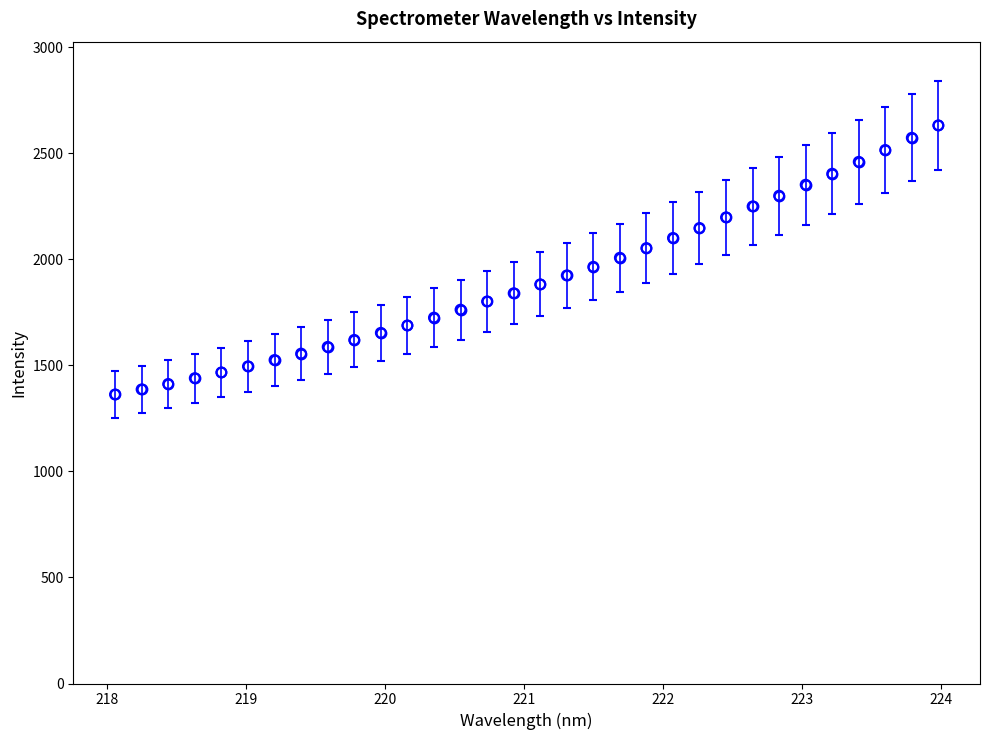

What is the value of the 25th point from the left?

2249.3